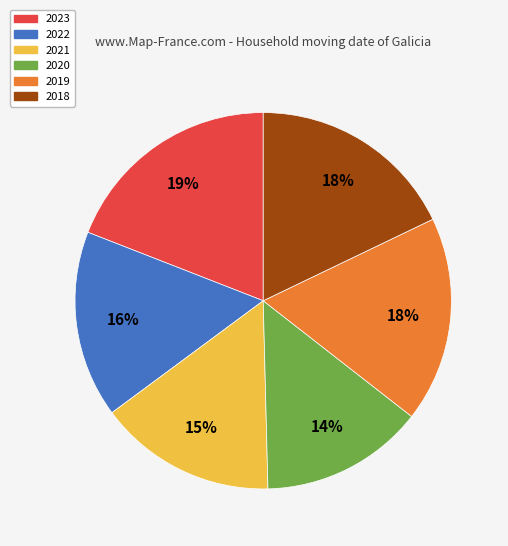

Is the sum of 2020 and 2021 greater than half?

No